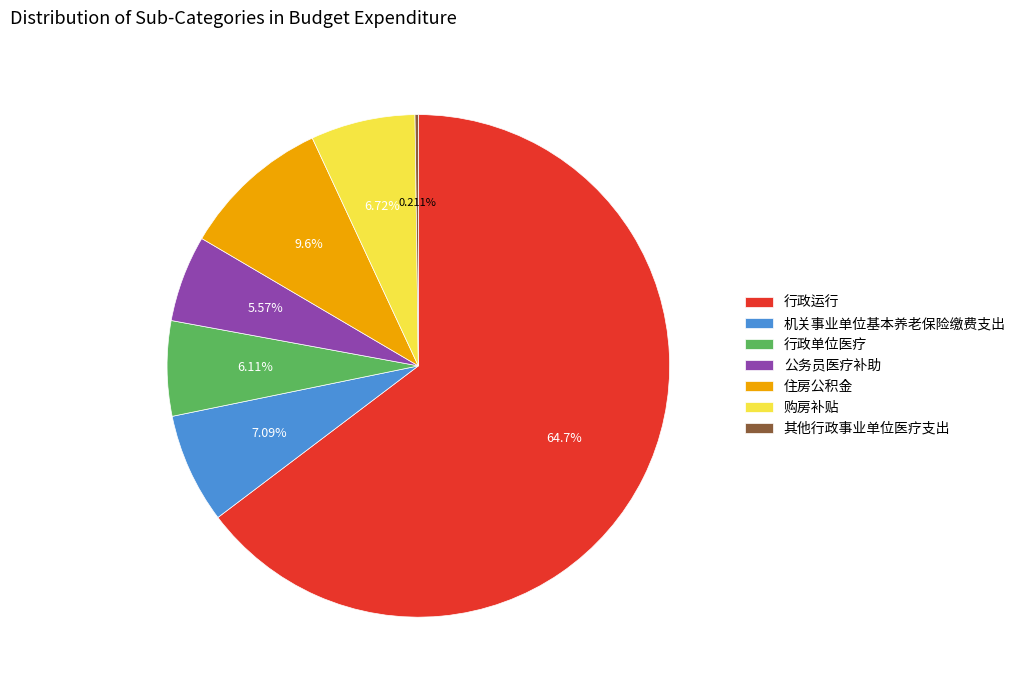

Is there any slice that represents more than half of the pie?

Yes